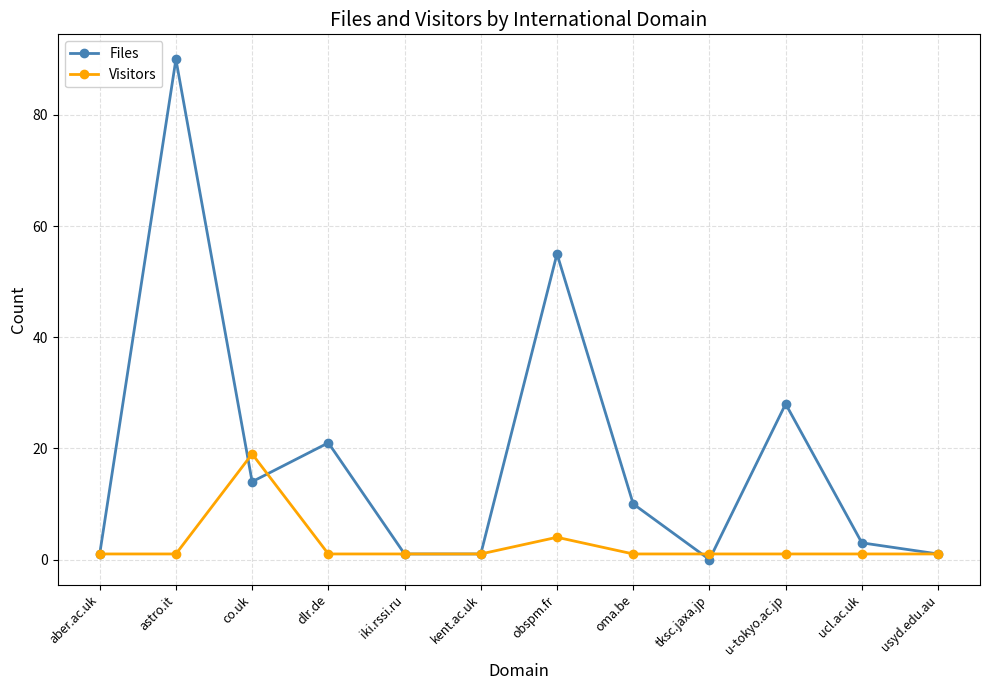

What is the difference between the highest and lowest values at u-tokyo.ac.jp?

27